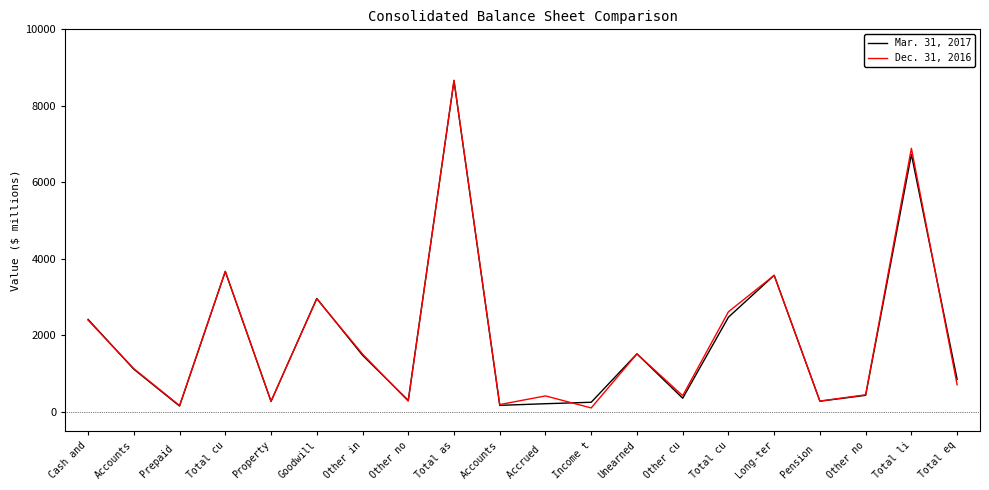

Does the chart display data point markers on the line(s)?

No